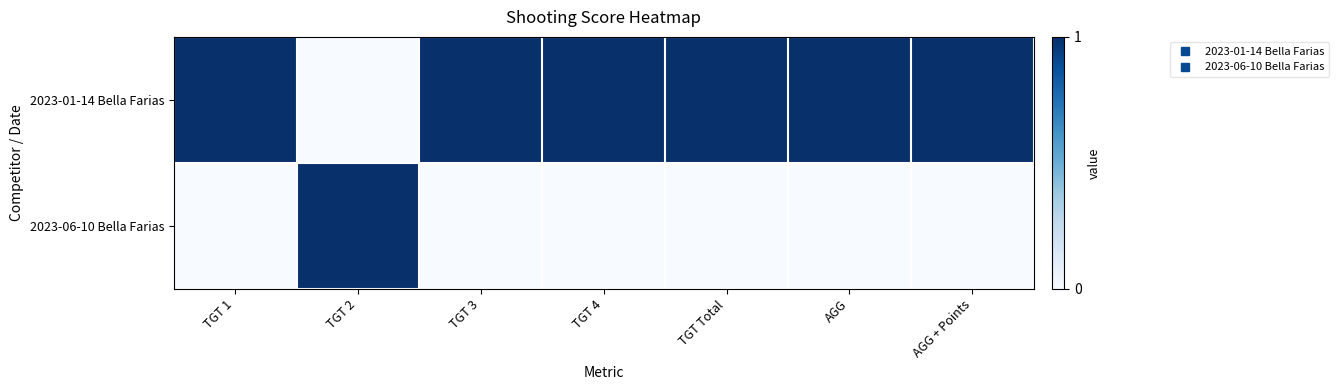

Count the number of data series in this chart.

2